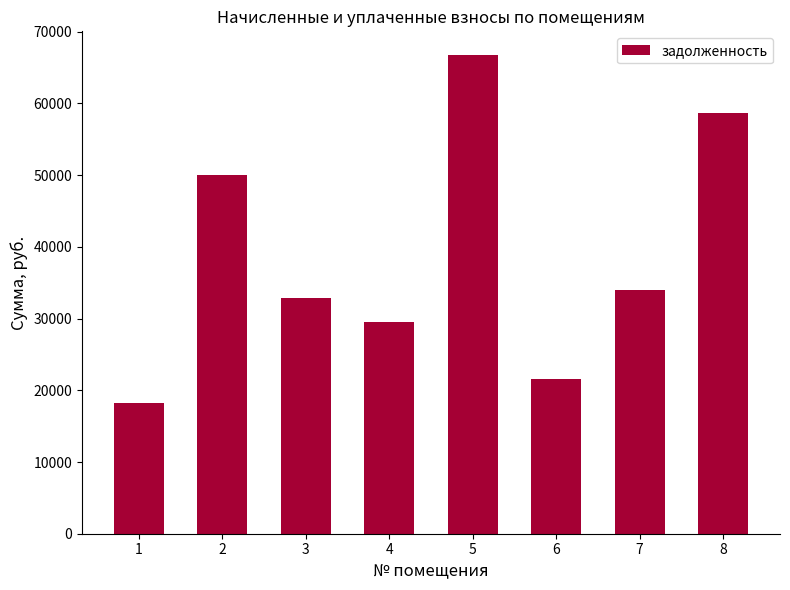

What is the value of the 6th bar from the left?

21523.0